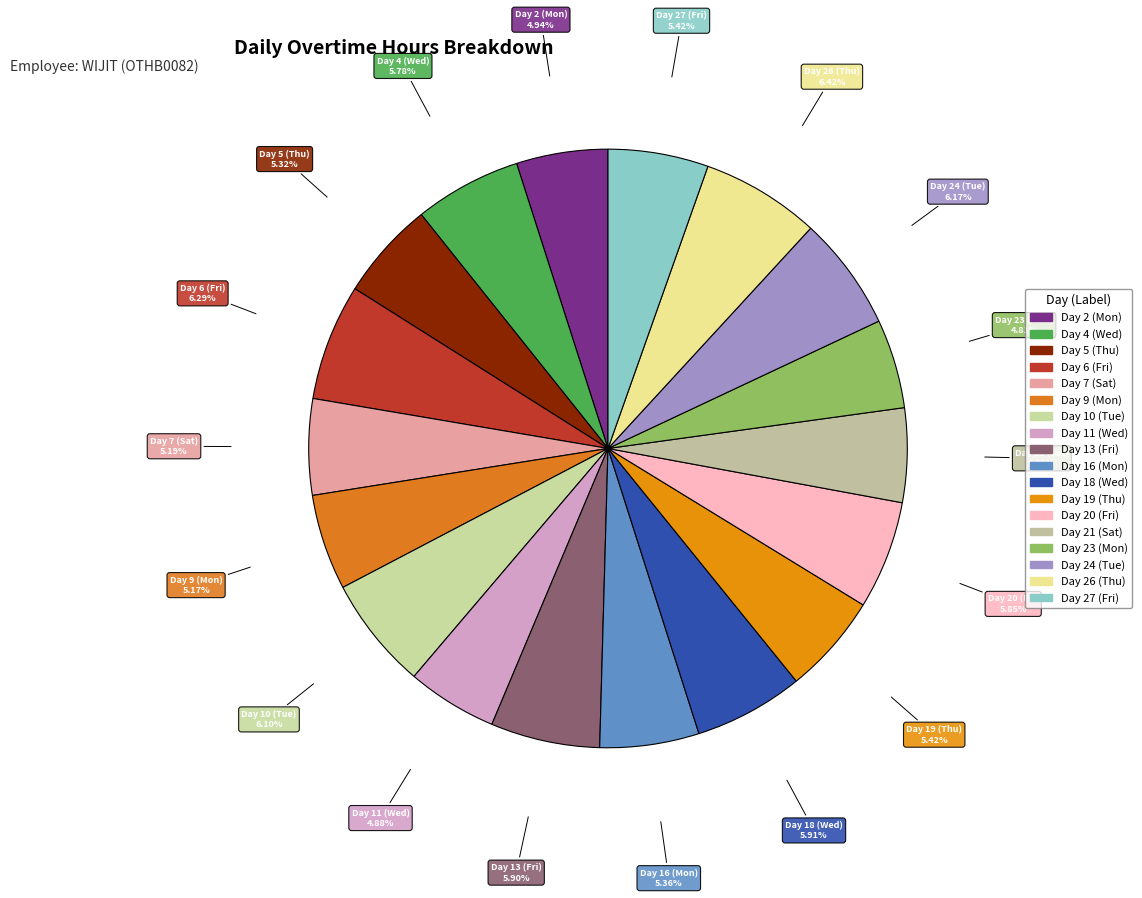

How many slices are in this pie chart?

18